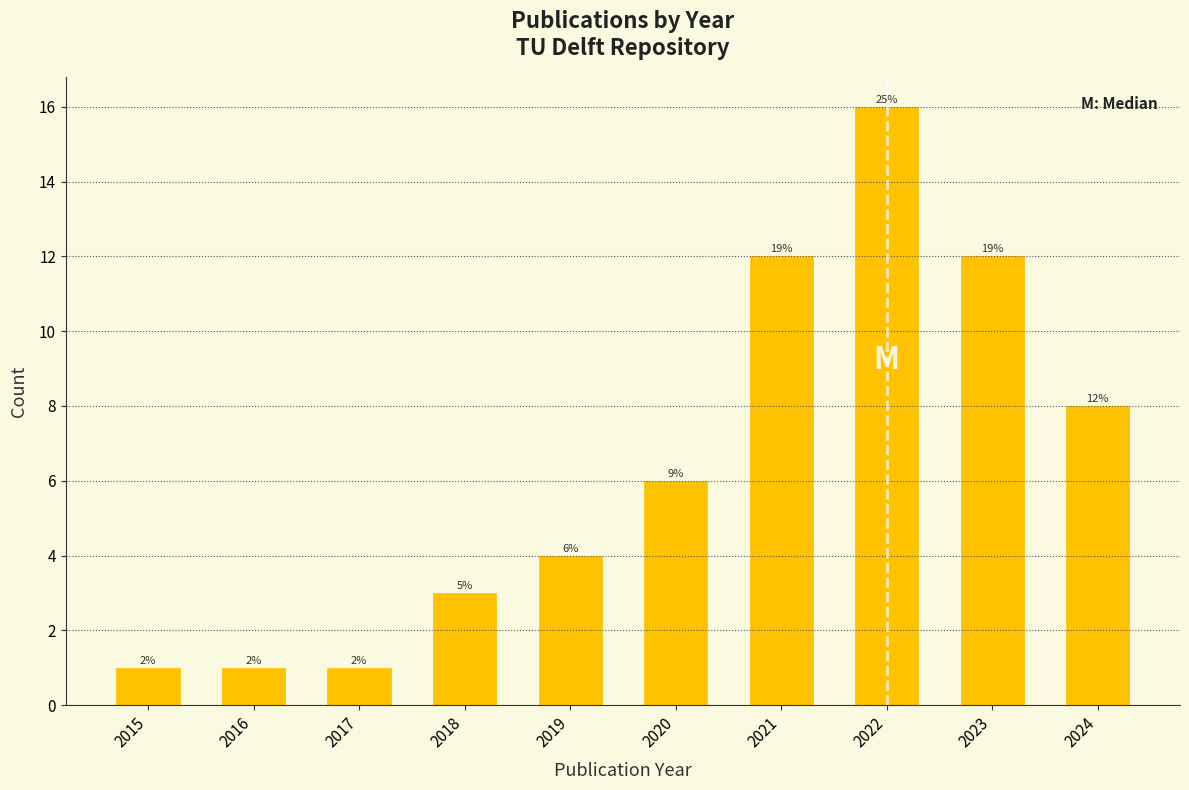

How many bars are there in total?

10